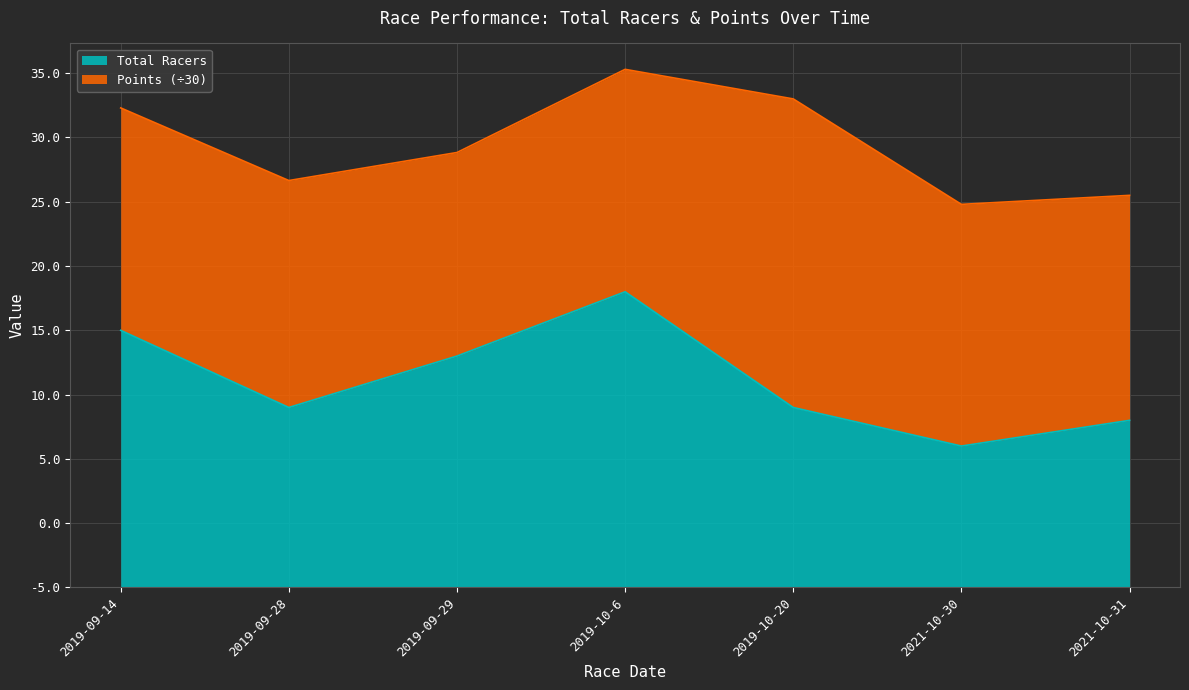

The value at 2019-09-28 is 14. True or false?

True